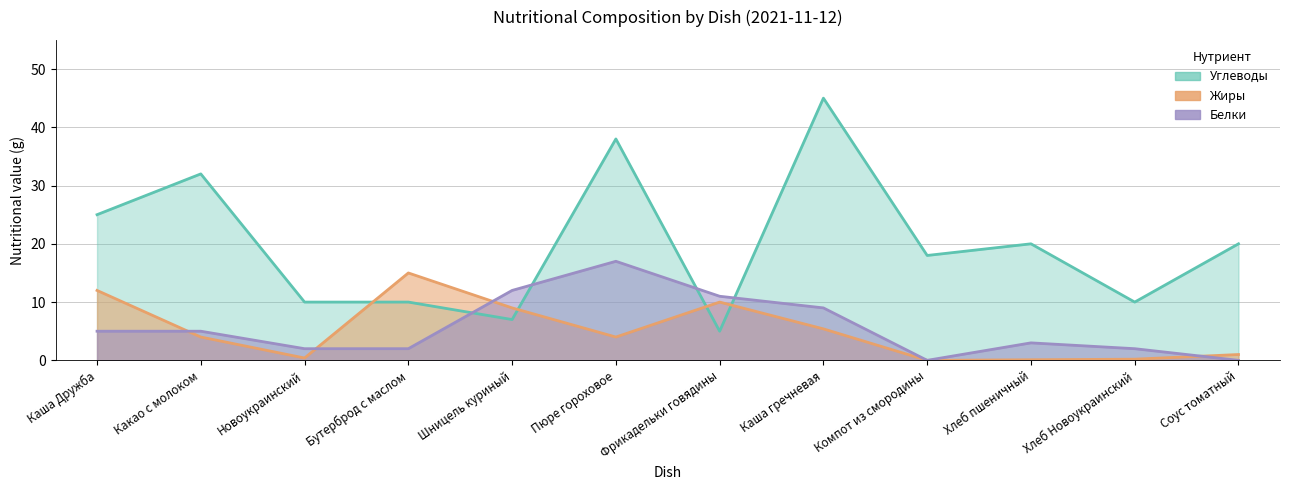

Where is Углеводы nearest to the value 25?

Каша Дружба